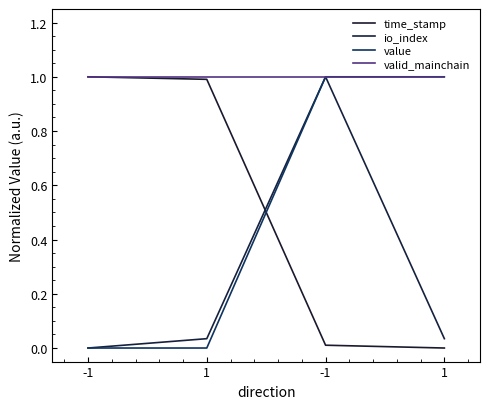

How many times do time_stamp and value cross each other?

1